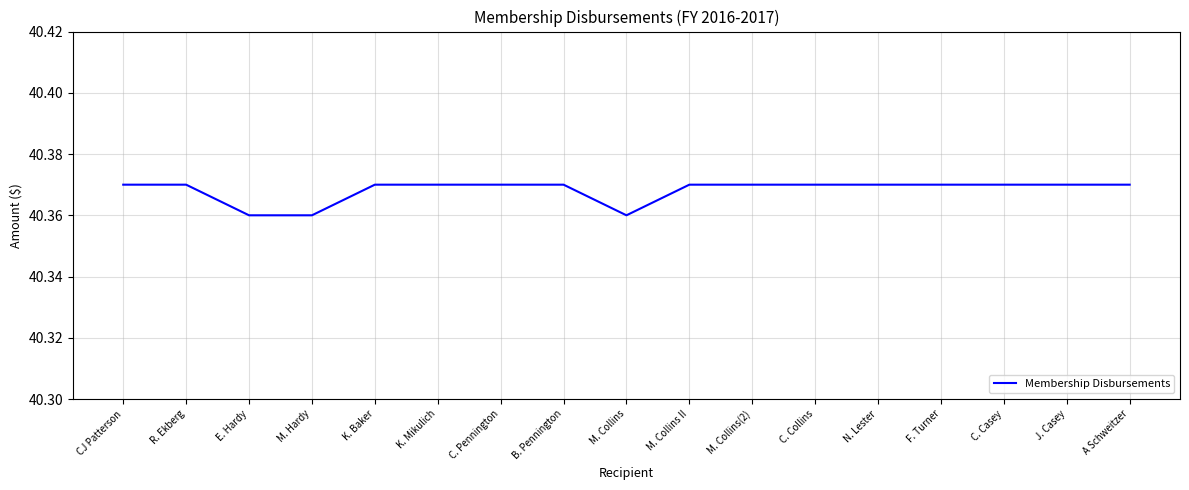

True or false: the data shows 71.5 at A Schweitzer.

False